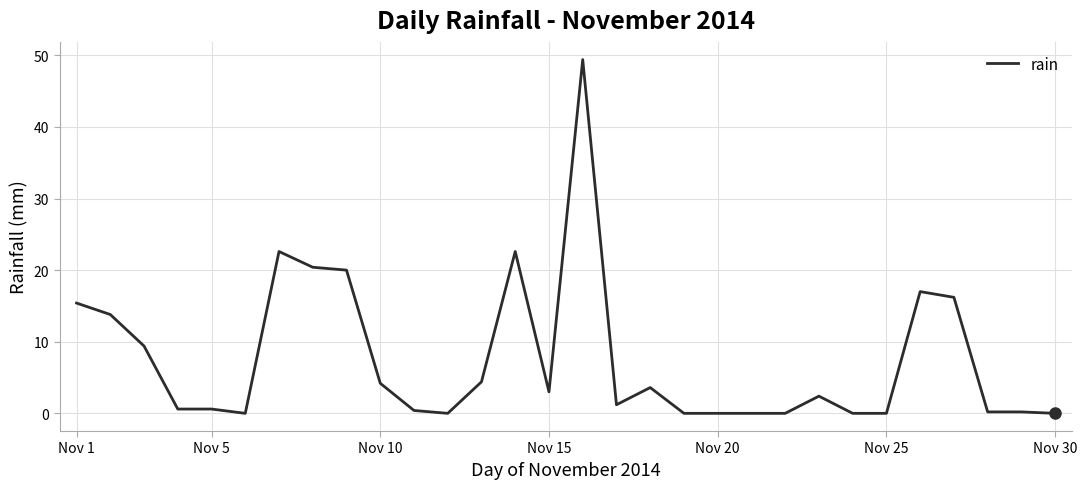

What is the maximum value shown in the chart?

49.4